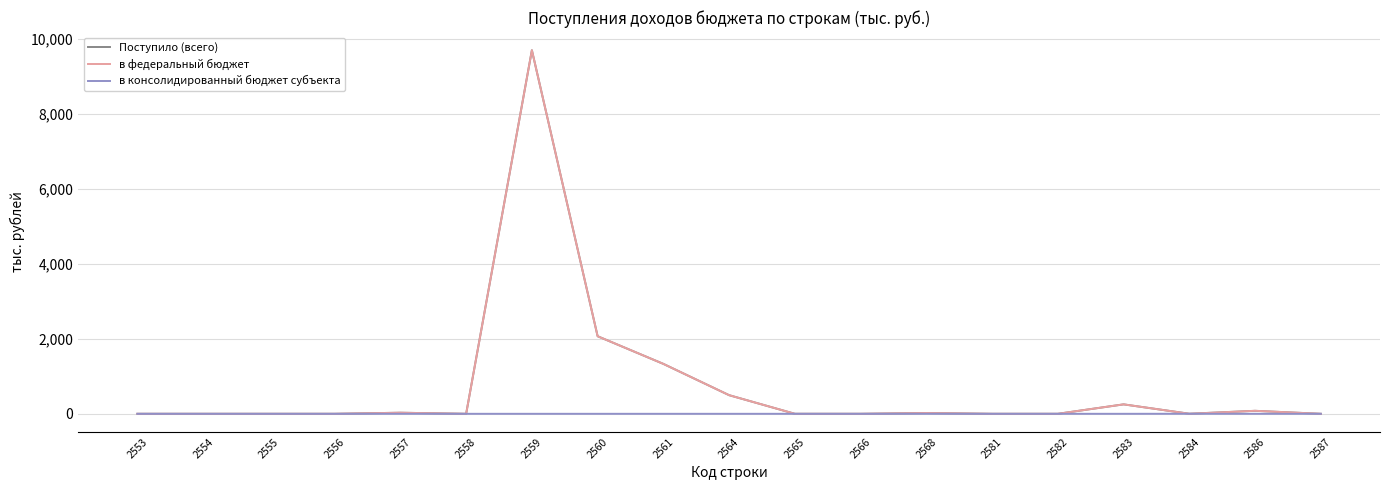

At which category is the sum across all series the highest?

2559